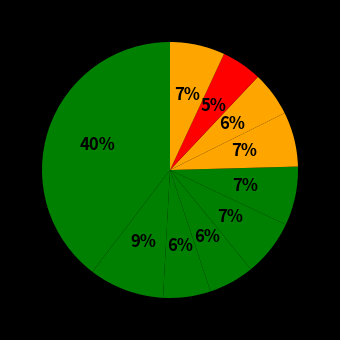

Count the number of slices in the pie.

10